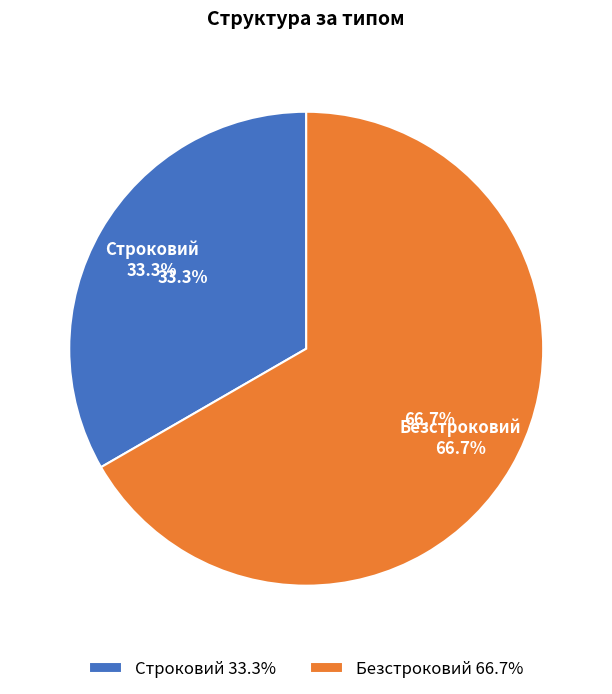

What is the largest slice in the pie chart?

Безстроковий